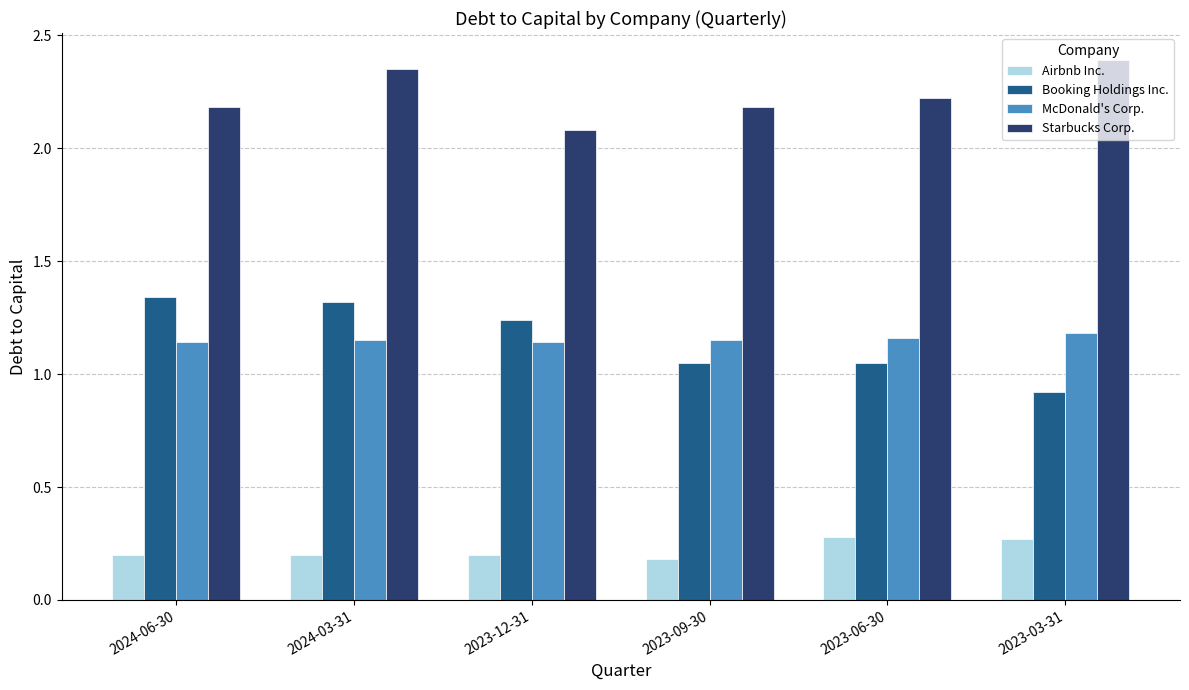

Which series changed the most between 2024-03-31 and 2023-09-30?

Booking Holdings Inc.